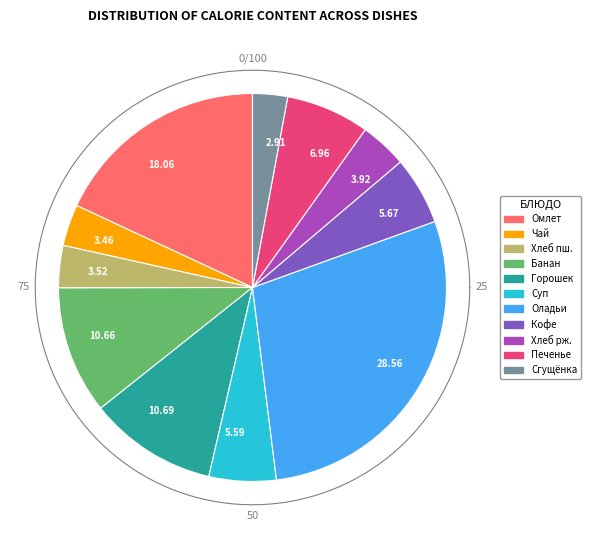

The Чай с сахаром slice represents 1% of the pie. True or false?

False